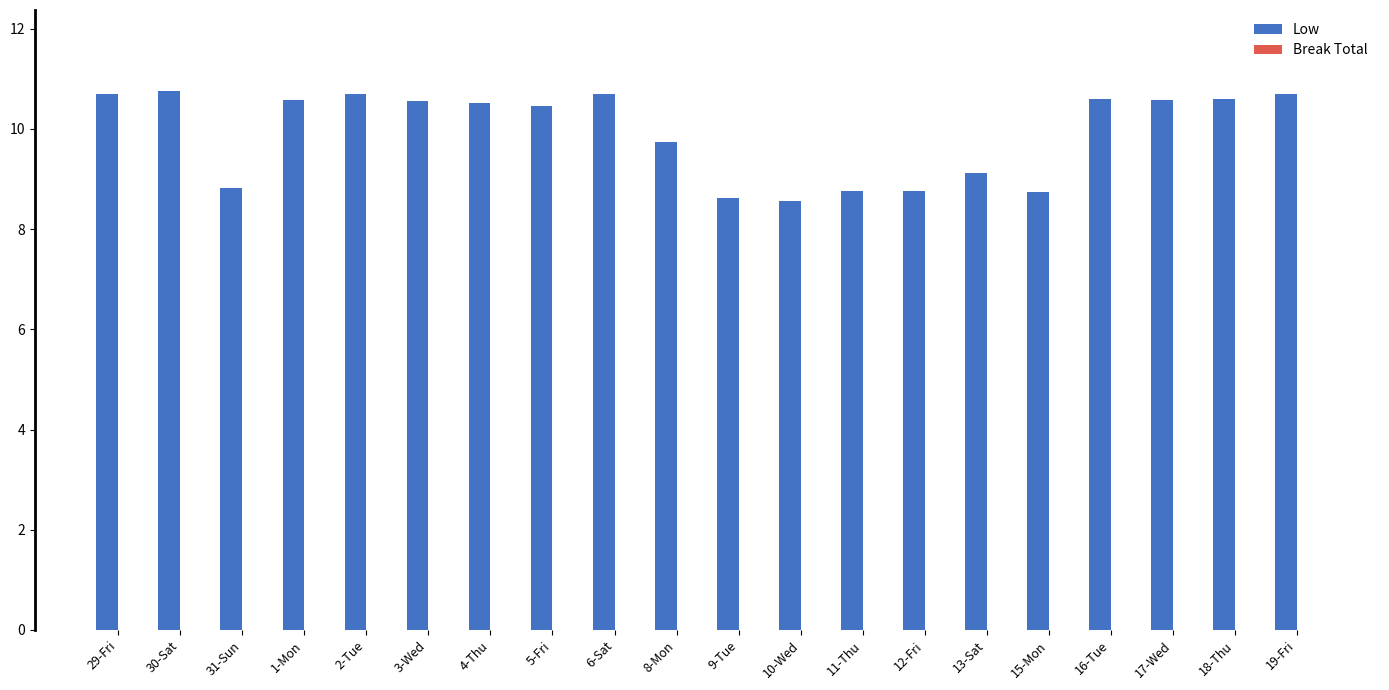

What is the difference between the maximum and minimum values?

2.2